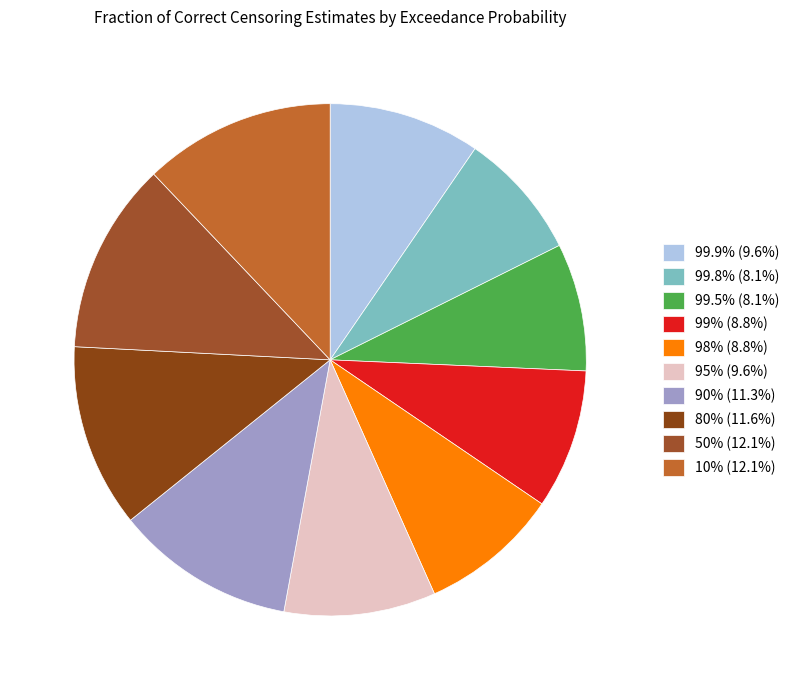

How many slices are in this pie chart?

10